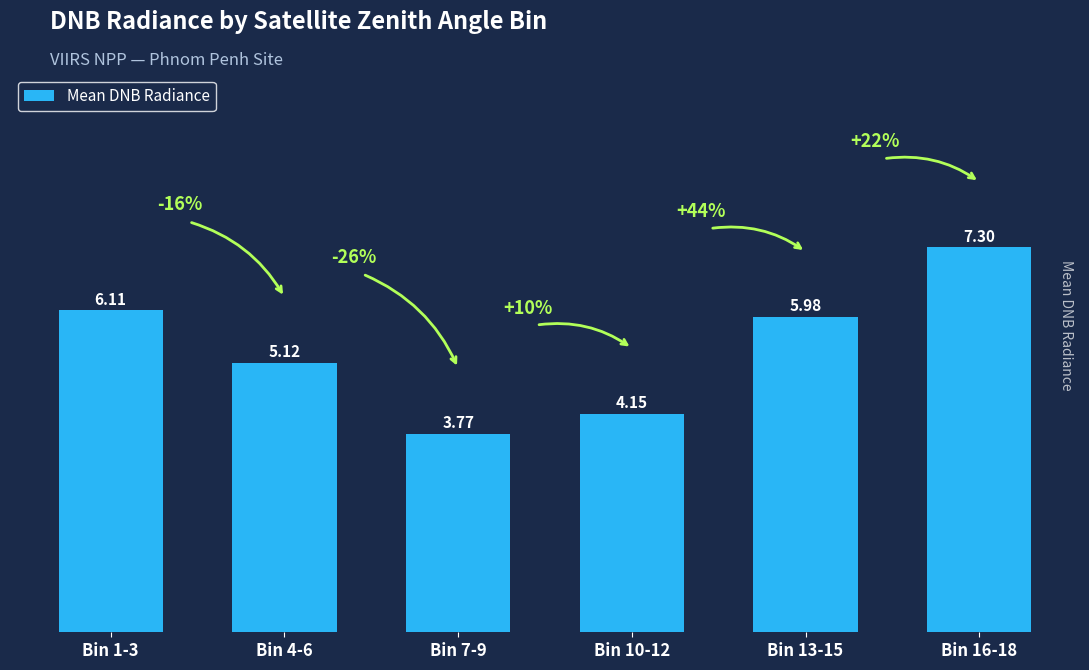

What is the label of the 3rd bar from the left?

Bin 7-9